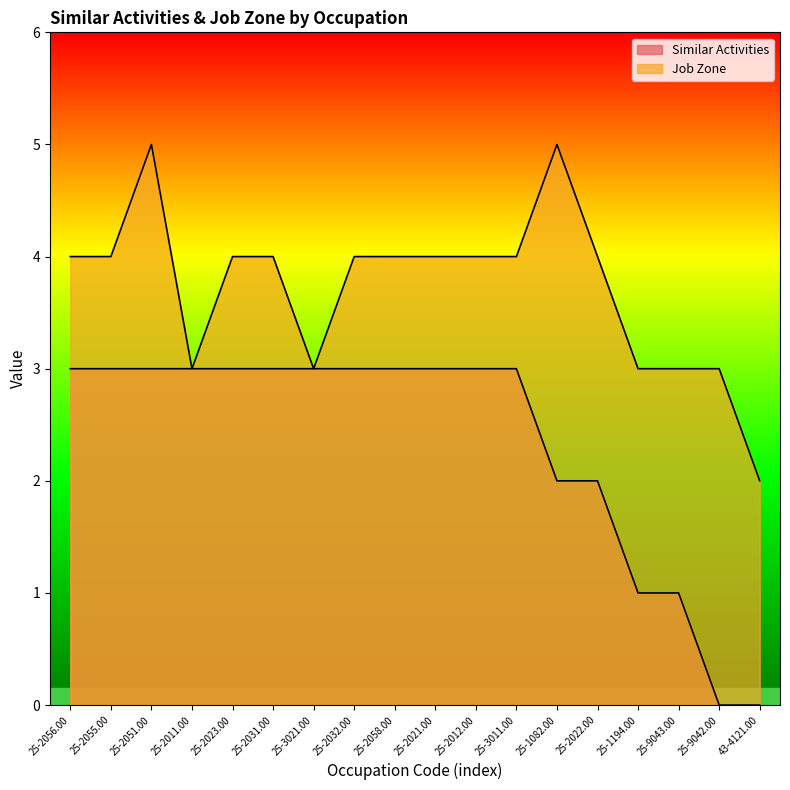

Is the value of Job Zone at 25-2058.00 greater than the value of Similar Activities at 25-2022.00?

Yes